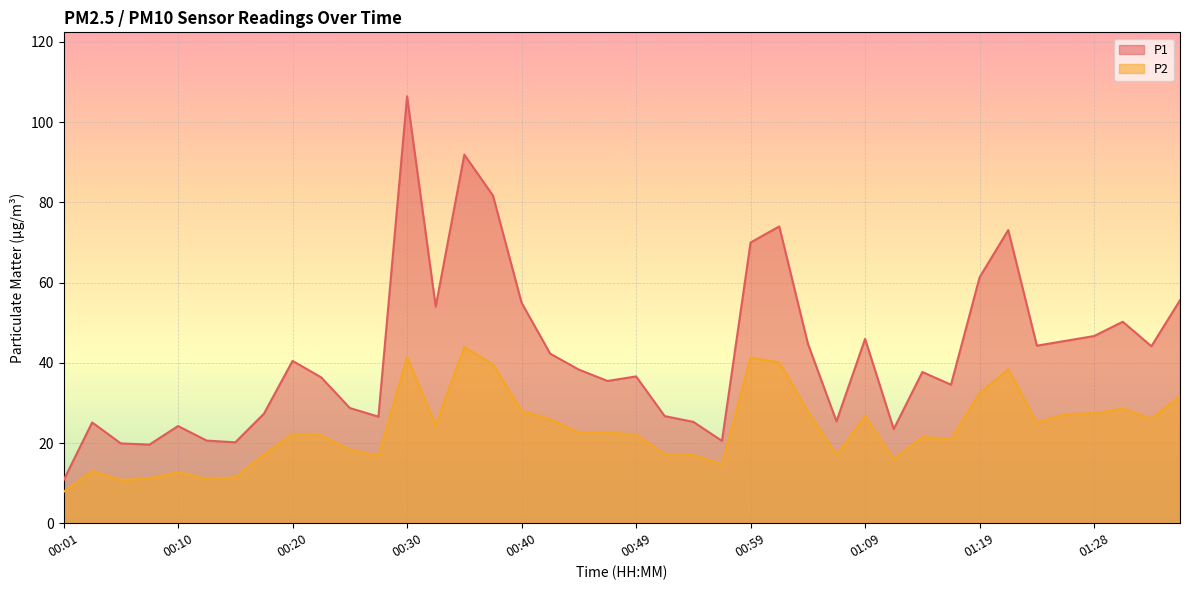

What is the highest value of the P1 series?

106.4